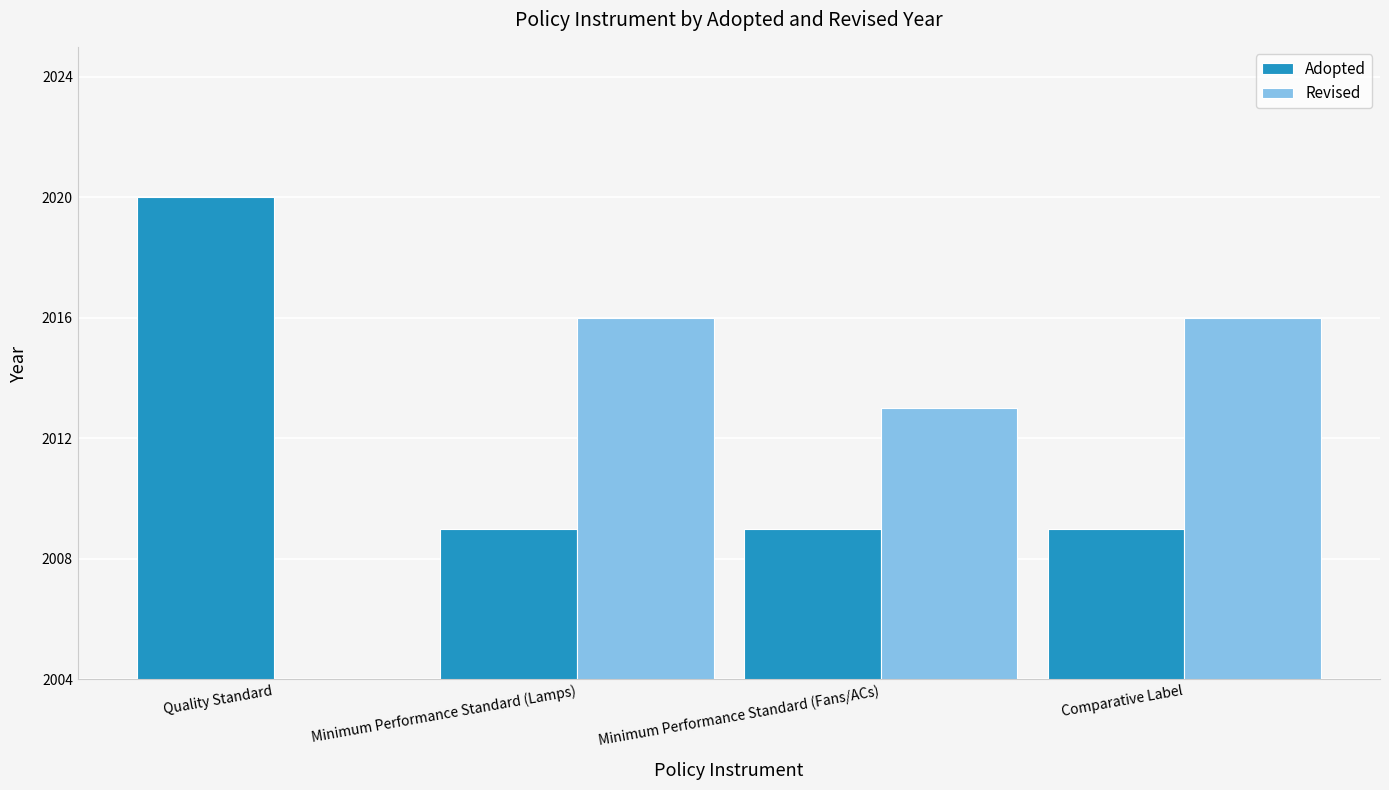

Reading right to left, extract all data points from this chart.

Adopted: Comparative Label=2009	Minimum Performance Standard (Fans/ACs)=2009	Minimum Performance Standard (Lamps)=2009	Quality Standard=2020
Revised: Comparative Label=2016	Minimum Performance Standard (Fans/ACs)=2013	Minimum Performance Standard (Lamps)=2016	Quality Standard=0